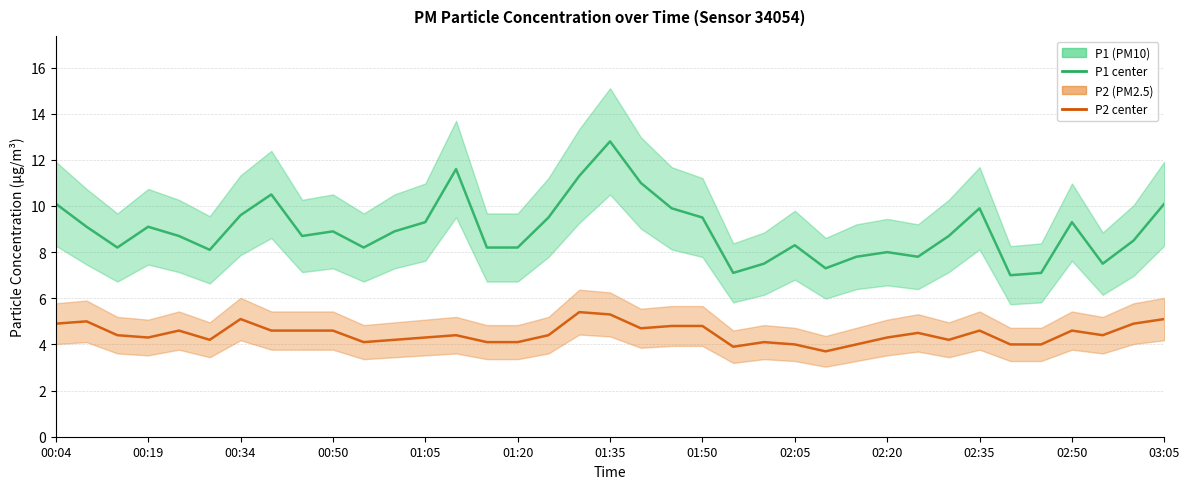

Between 31 and 35, which series saw the biggest shift?

P1 (PM10)